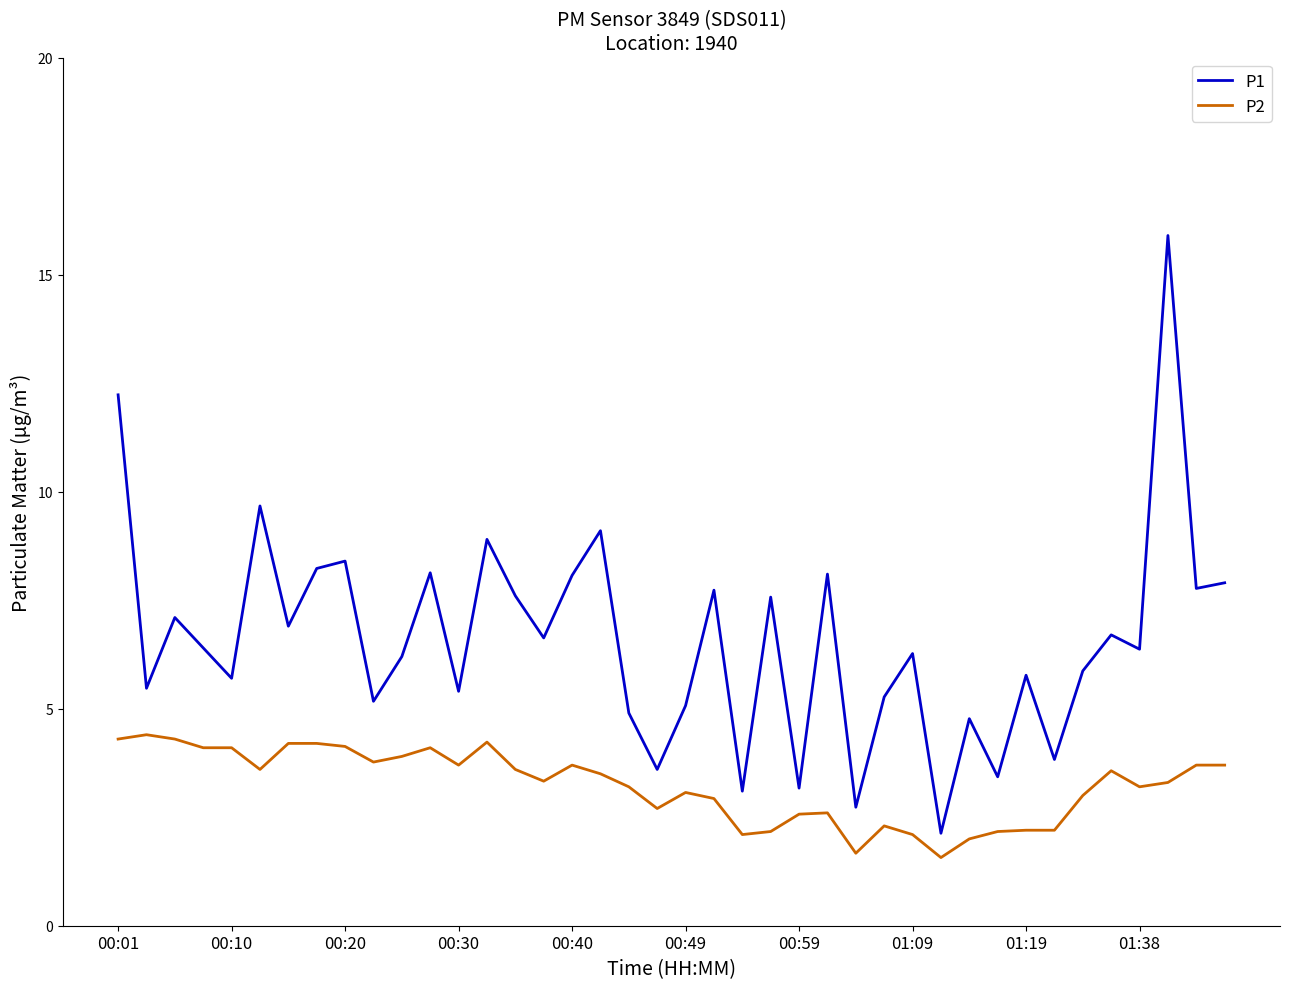

What is the difference between the maximum and minimum values in the P2 series?

2.8